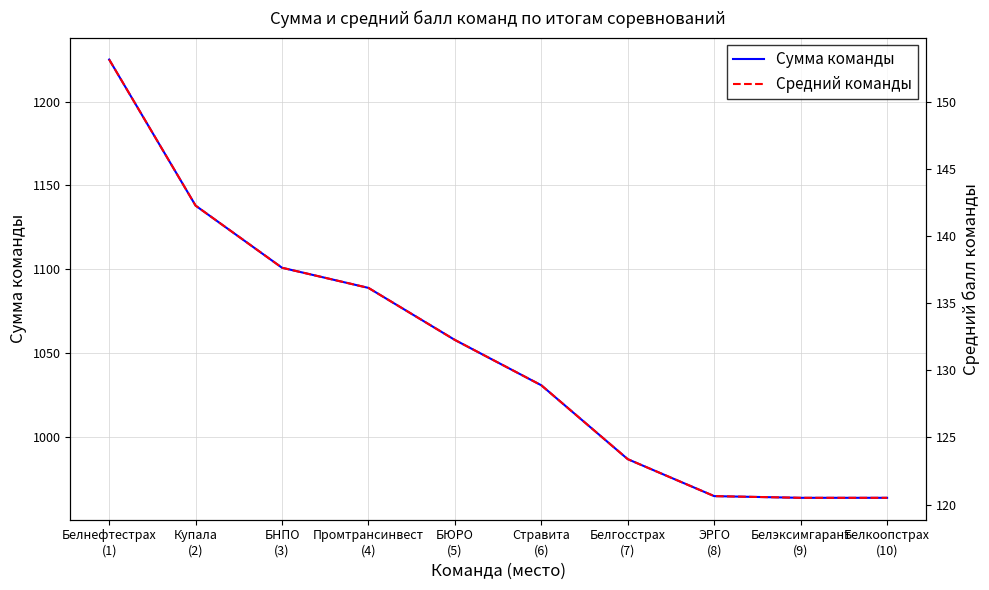

What is the value of the Средний команды point at the 1st from the left?

153.1